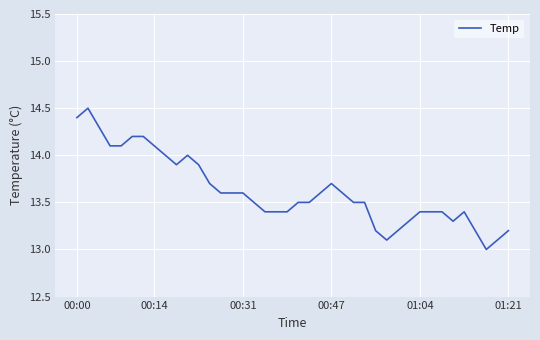

Is this an area chart (filled region under the line)?

No